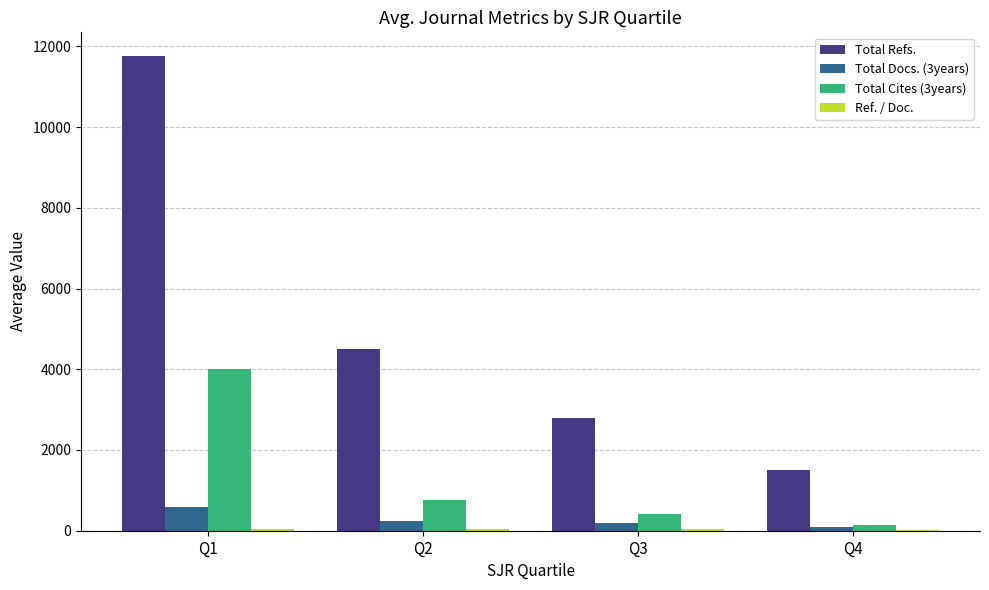

What is the total value across all series at Q4?

1770